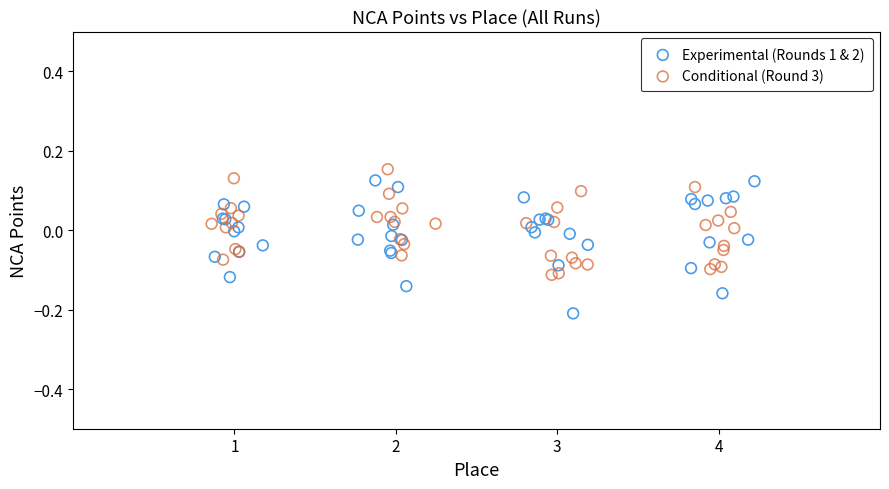

Which series contains the lowest Y value?

Experimental (Rounds 1 & 2)